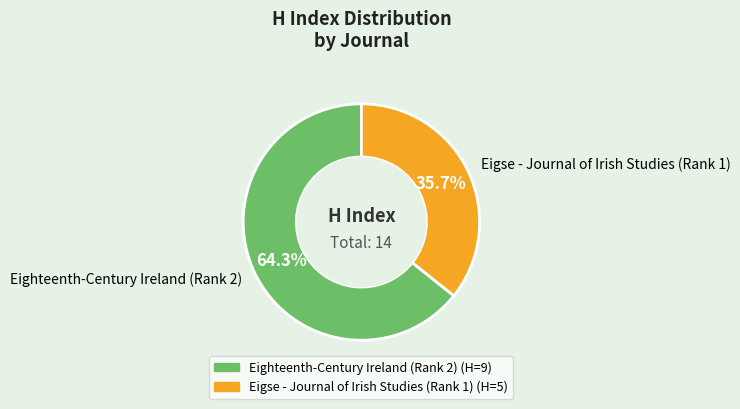

What is the ratio of the value at Eigse - Journal of Irish Studies (Rank 1) to the value at Eighteenth-Century Ireland (Rank 2)?

0.6